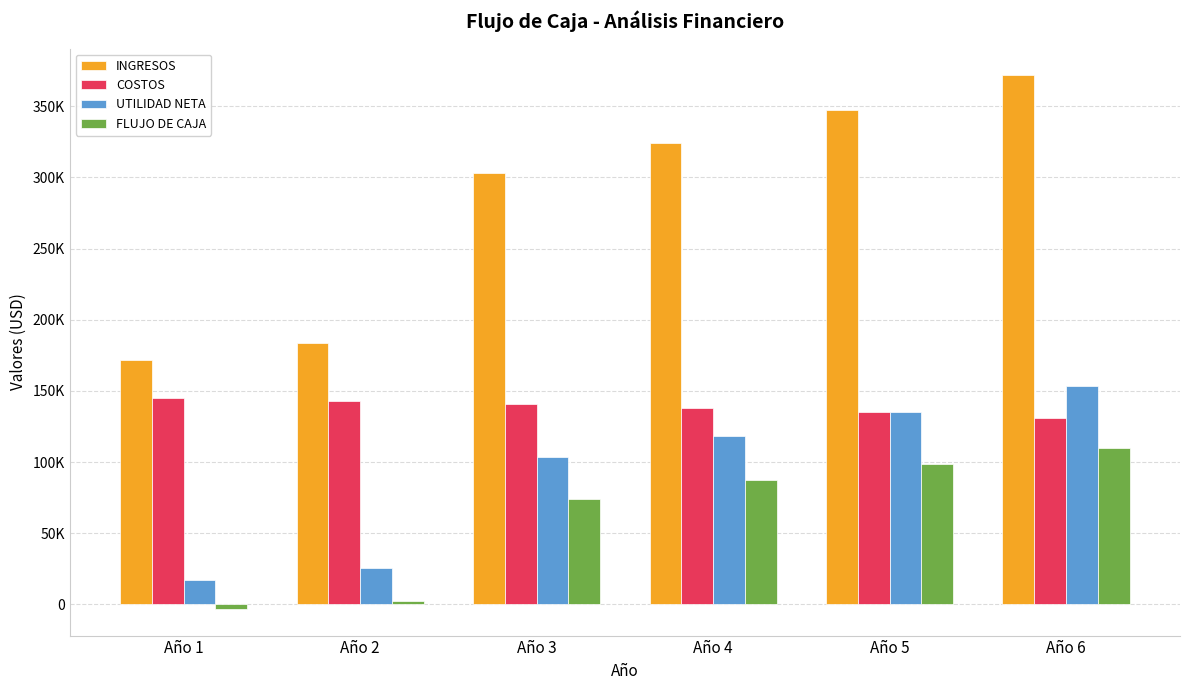

The UTILIDAD NETA series shows 88247.7 at Año 5. True or false?

False